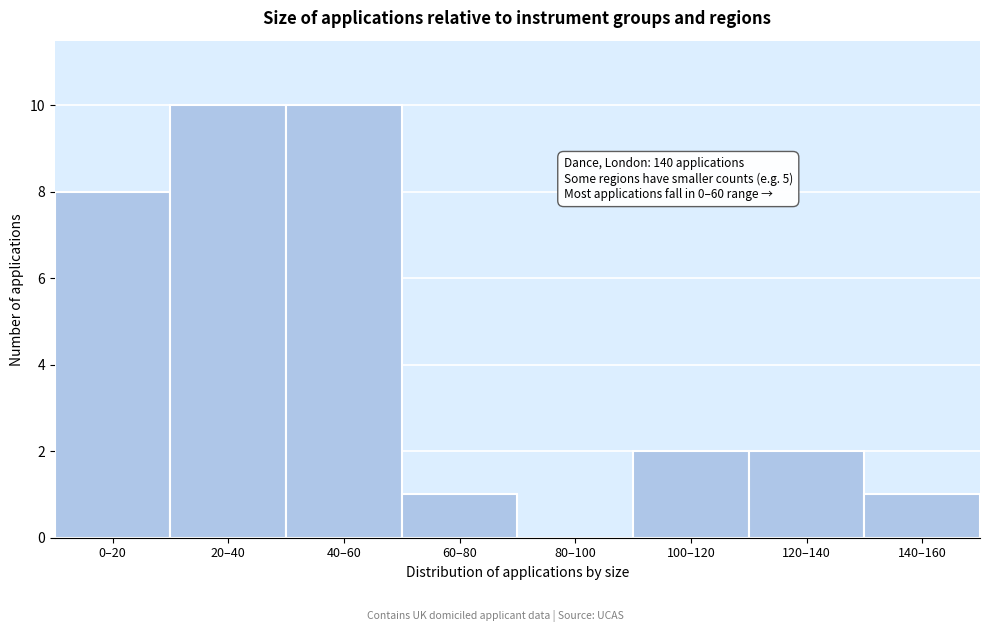

Reading right to left, list all the values displayed in this chart.

140–160=1	120–140=2	100–120=2	80–100=0	60–80=1	40–60=10	20–40=10	0–20=8